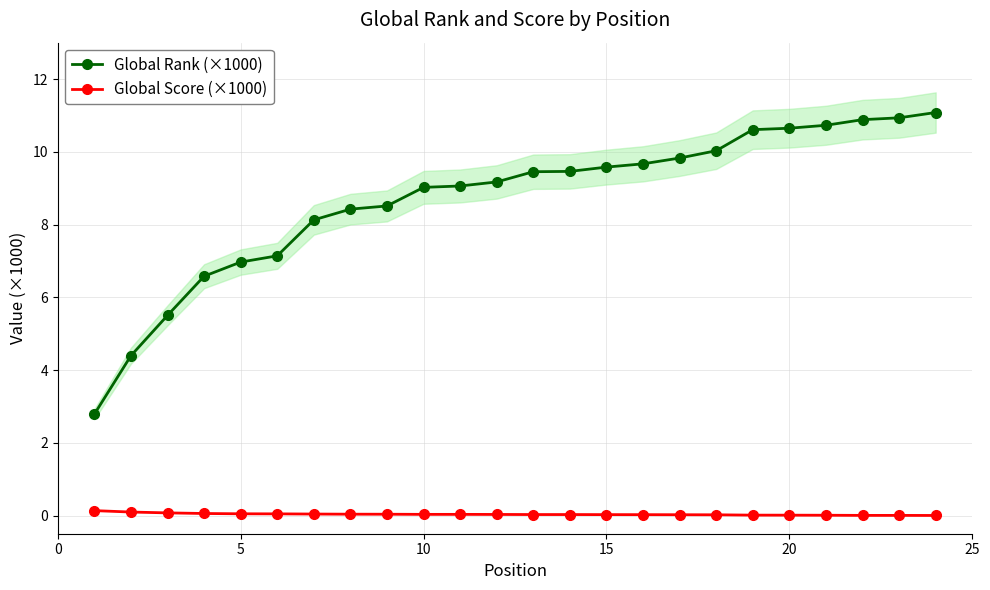

Rank the series by their maximum value, from lowest to highest.

Global Score (×1000), Global Rank (×1000)